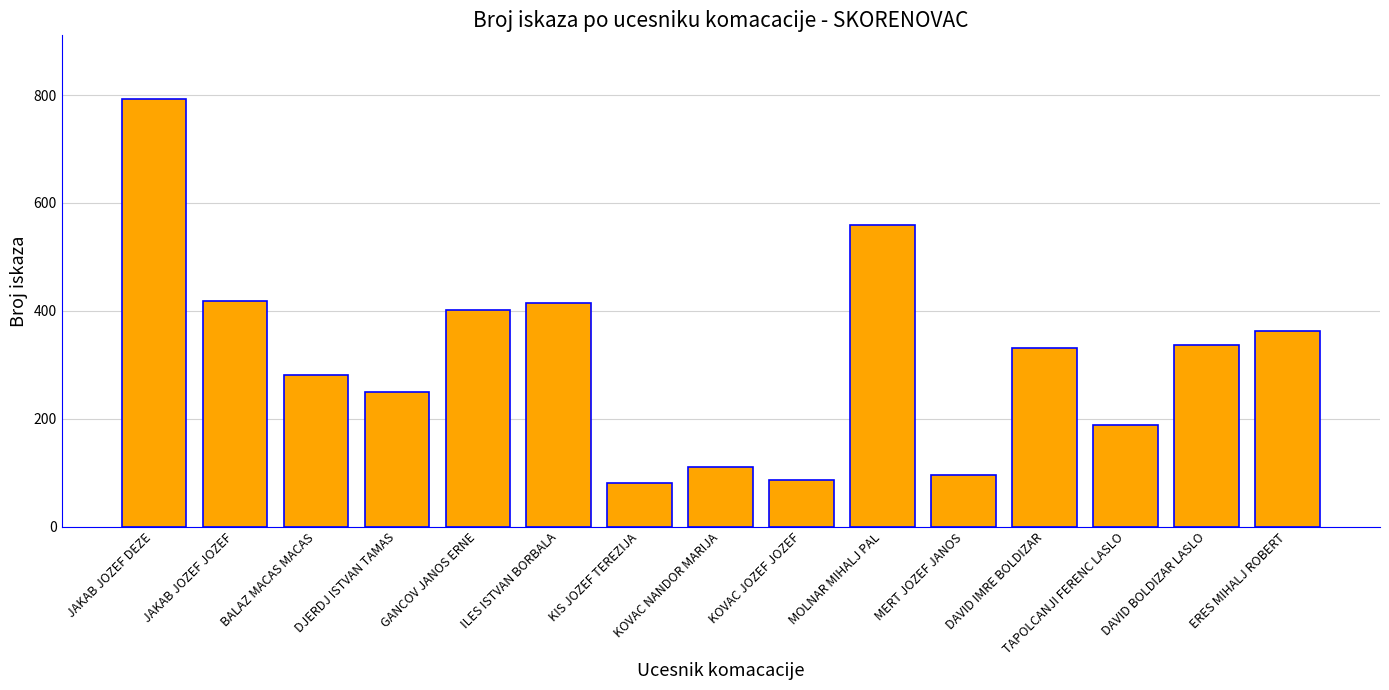

Reading left to right, list all the values displayed in this chart.

792	418	281	250	402	414	81	111	86	559	95	332	188	337	363